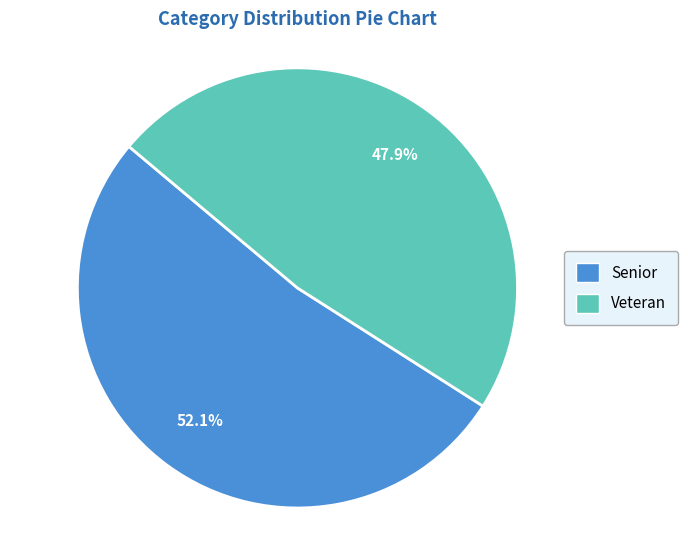

Which slice is the smallest?

Veteran